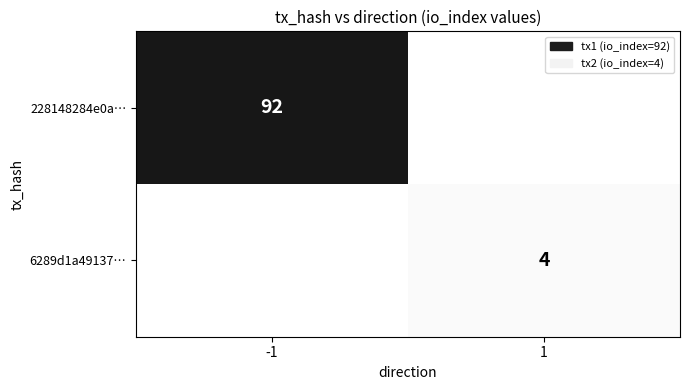

True or false: 228148284e0a… has a value of 92 at -1.

True